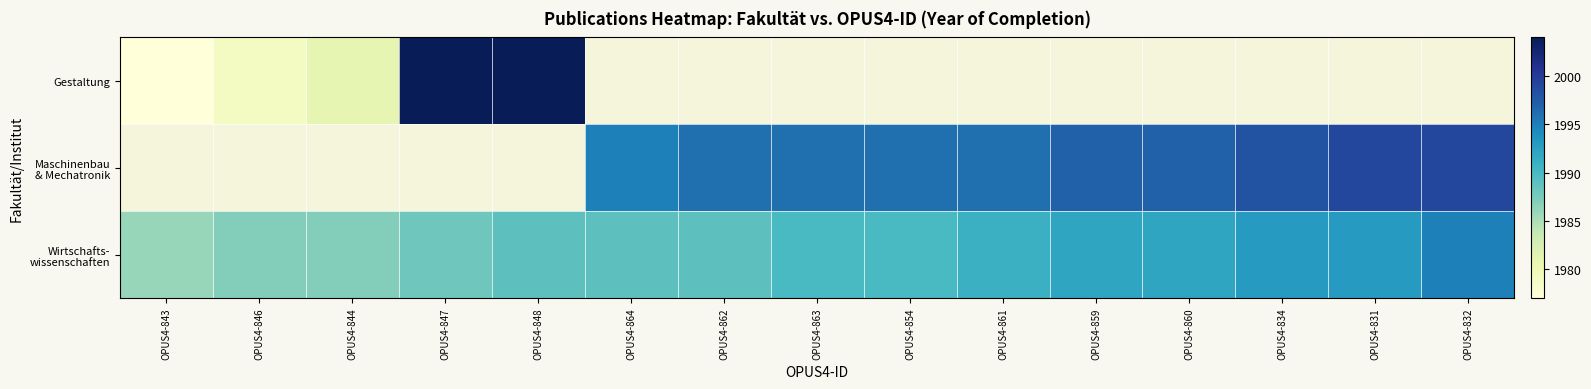

Is the value of Gestaltung at OPUS4-847 greater than the value of Maschinenbau & Mechatronik at OPUS4-863?

Yes